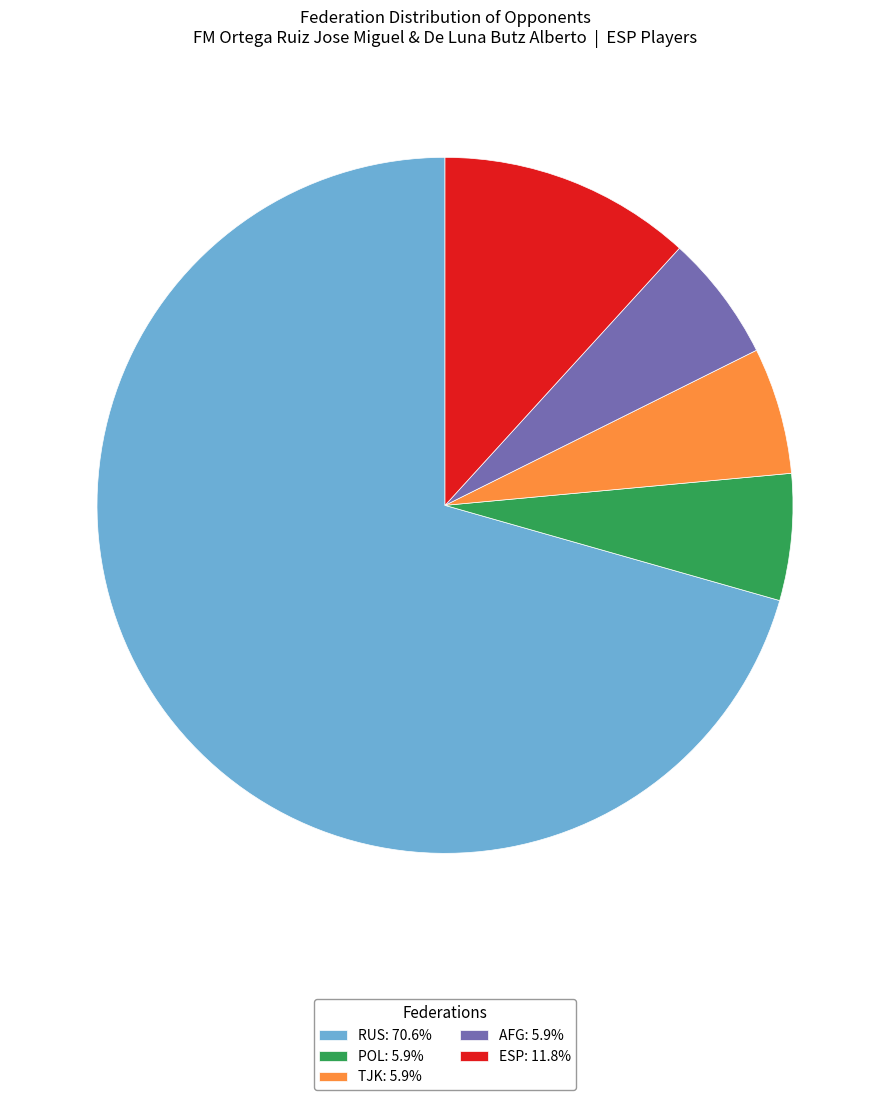

What is the ratio of the value at TJK: 5.9% to the value at ESP: 11.8%?

0.5